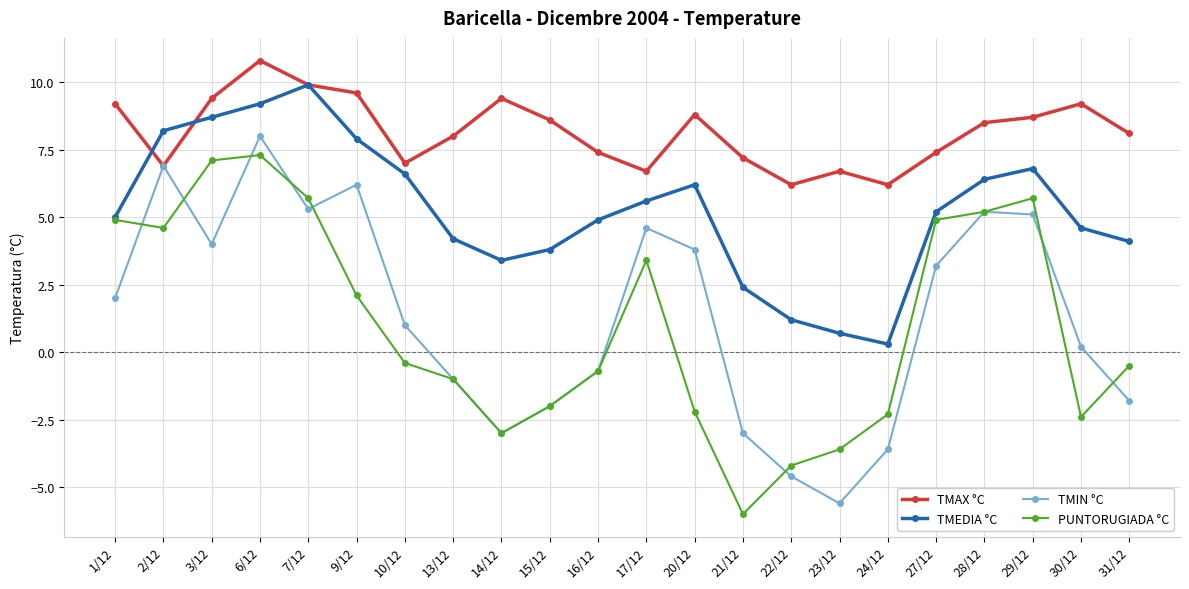

What is the difference between the maximum and minimum values in the TMEDIA °C series?

9.6